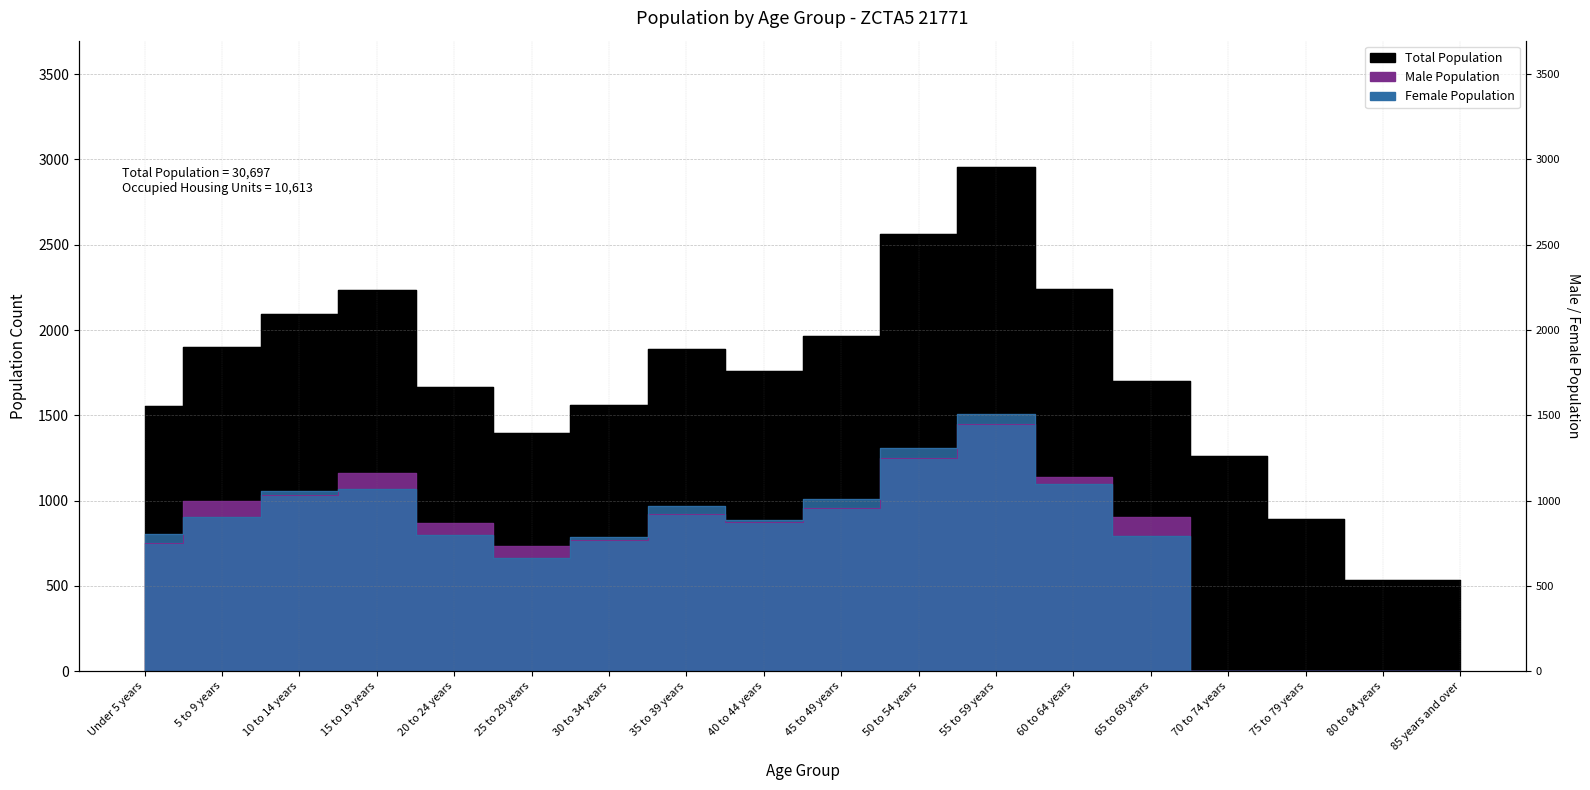

What is the average value?

1705